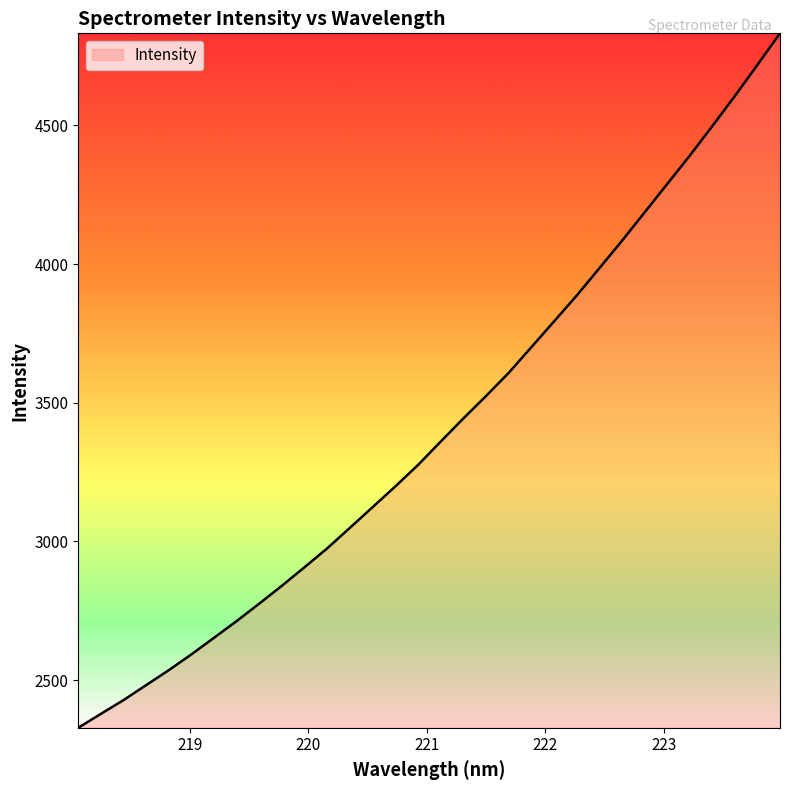

What is the smallest value displayed?

2328.4